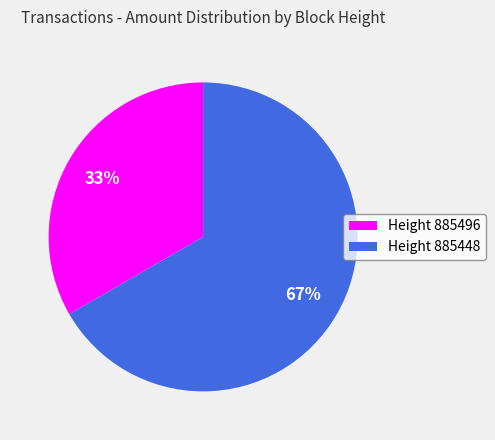

The Height 885448 slice represents 67% of the pie. True or false?

True